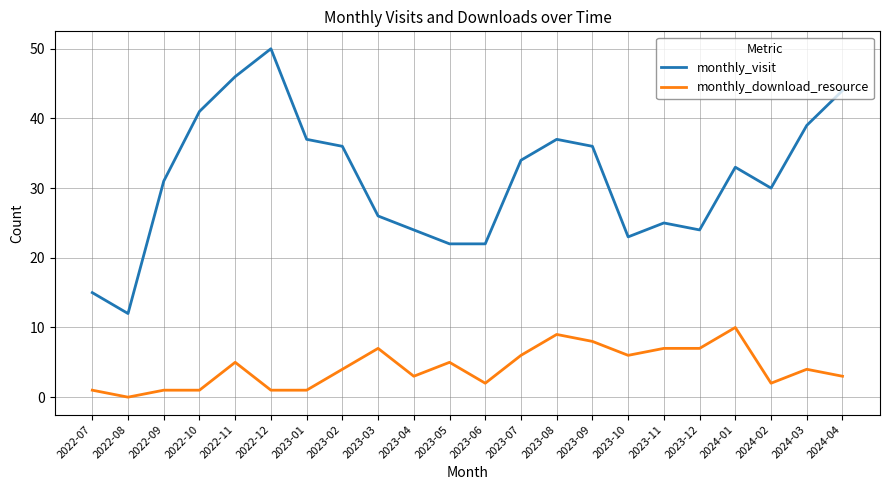

True or false: monthly_download_resource has a value of 4 at 2024-03.

True